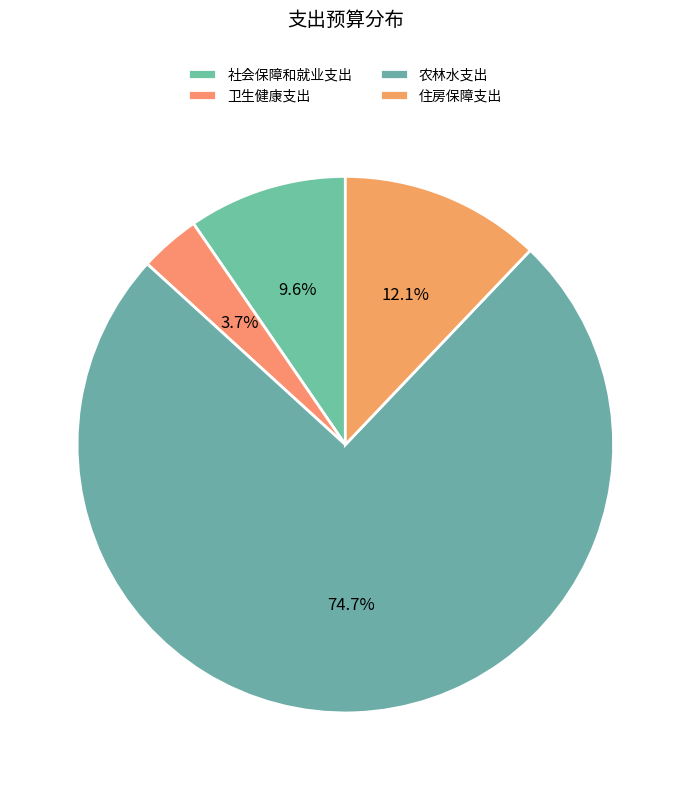

Is it true that 住房保障支出 is 4% of the pie?

False